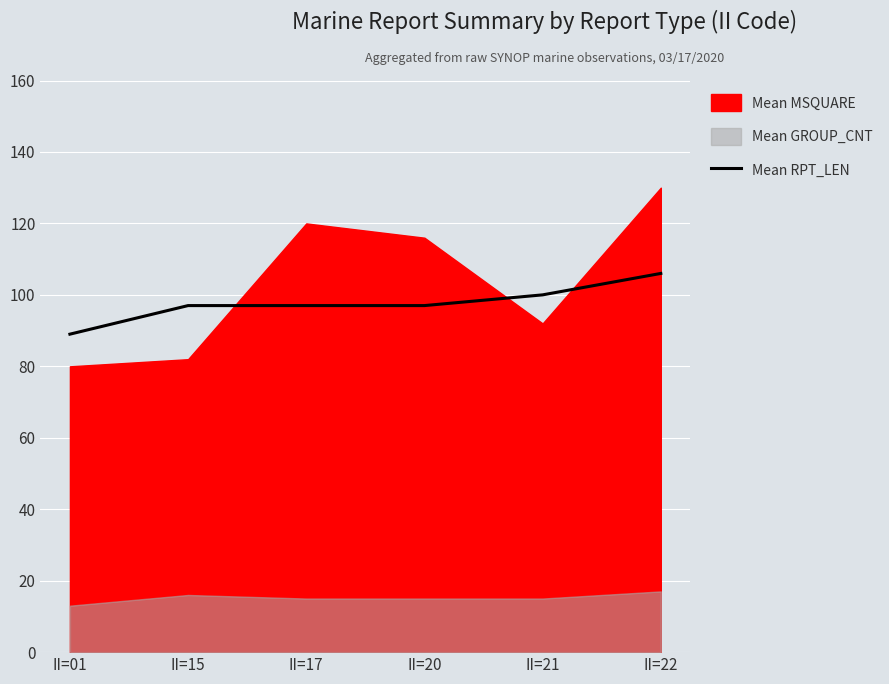

What is the sum of the values at II=22 and II=15?

203